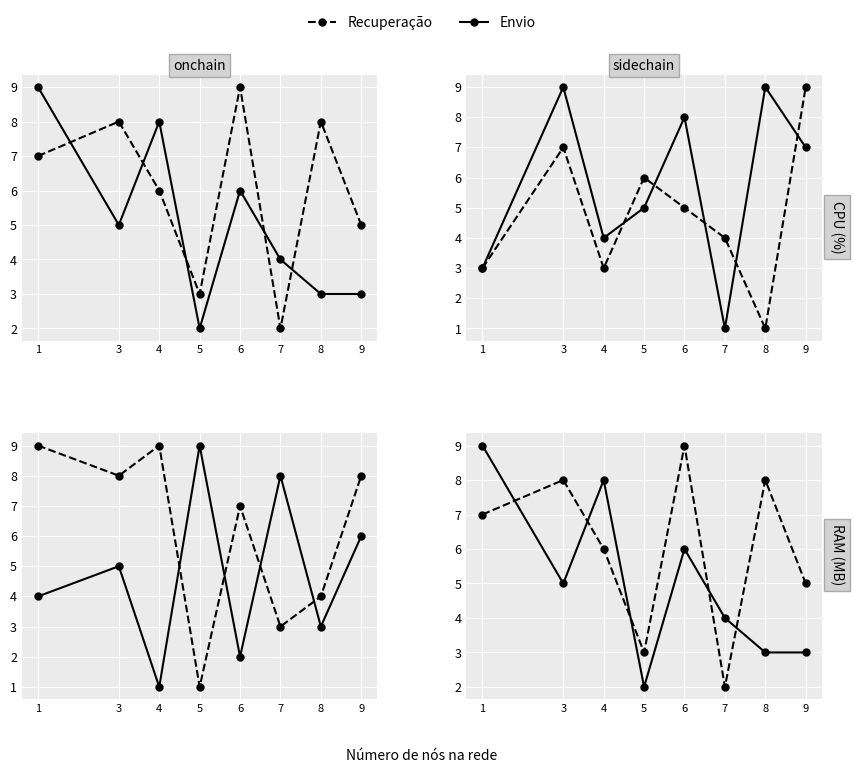

Count the number of data series in this chart.

2